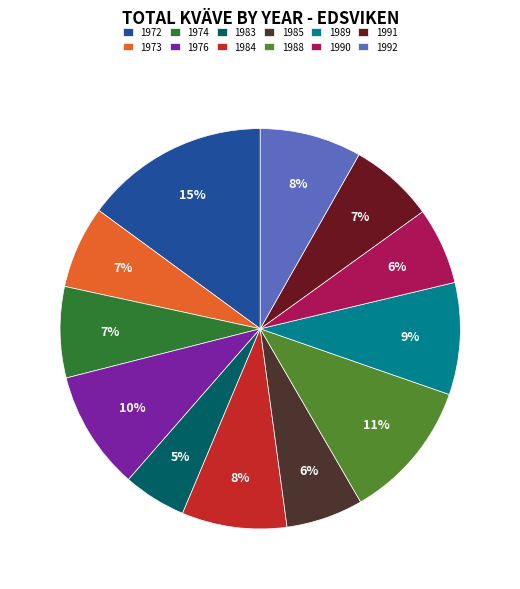

Is there any slice that represents more than half of the pie?

No